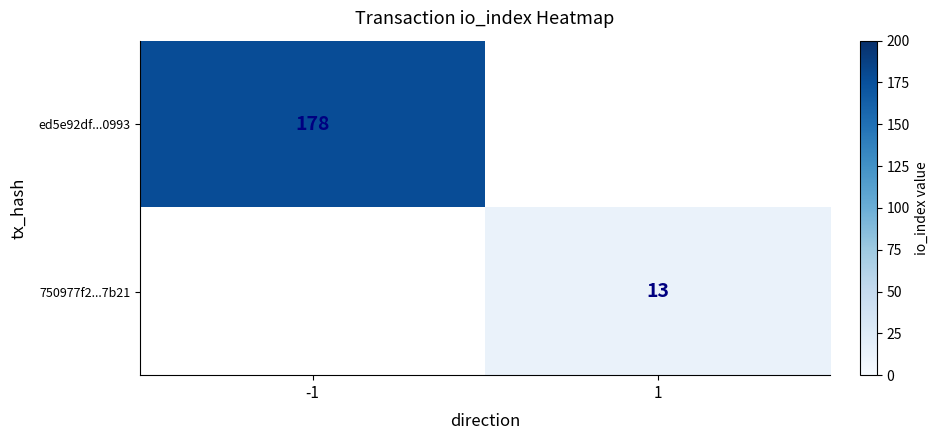

Is the value of 750977f2...7b21 at 1 greater than the value of ed5e92df...0993 at -1?

No